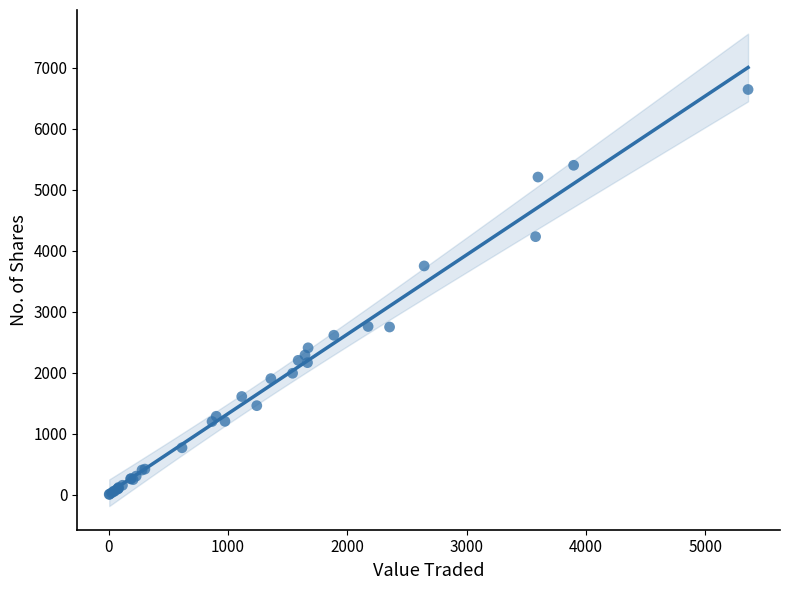

What Y value in the scatter plot is closest to 3323?

3750